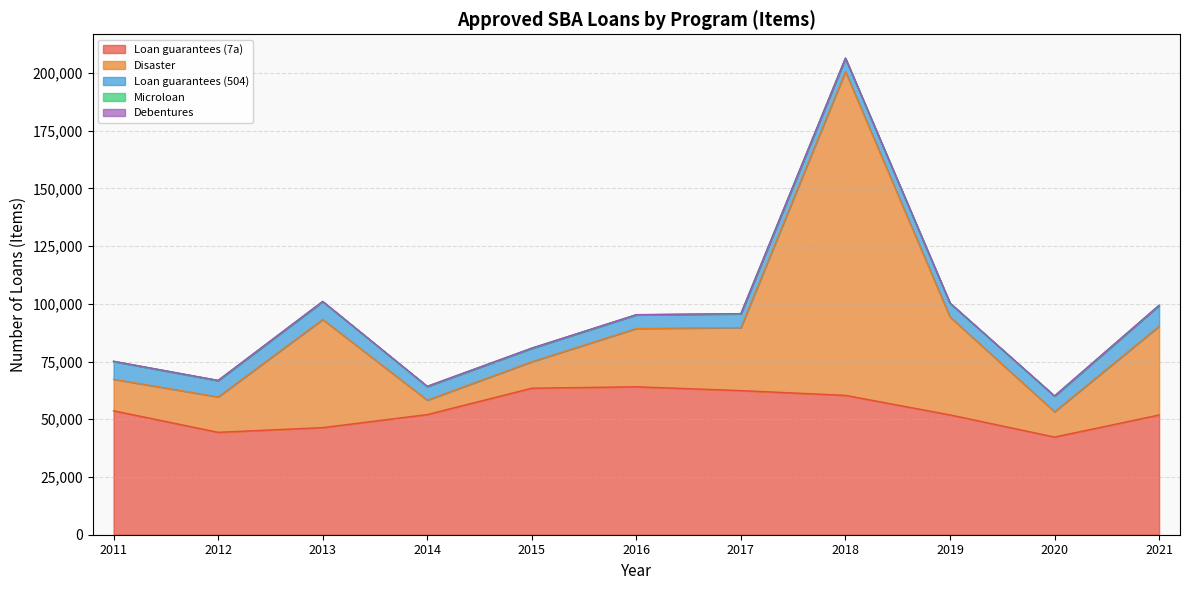

True or false: Loan guarantees (504) and Disaster cross at least once.

False